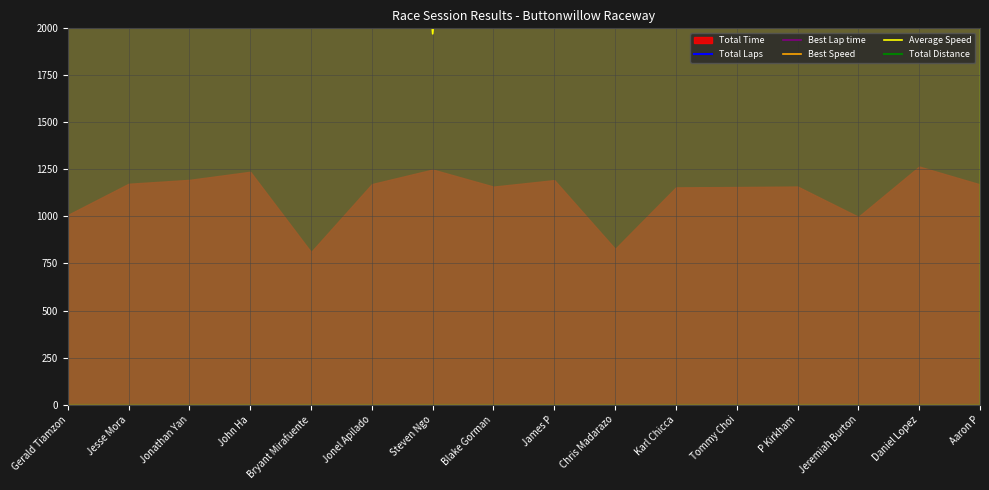

What is the difference between the second highest and second lowest values in the Best Speed series?

1411.3